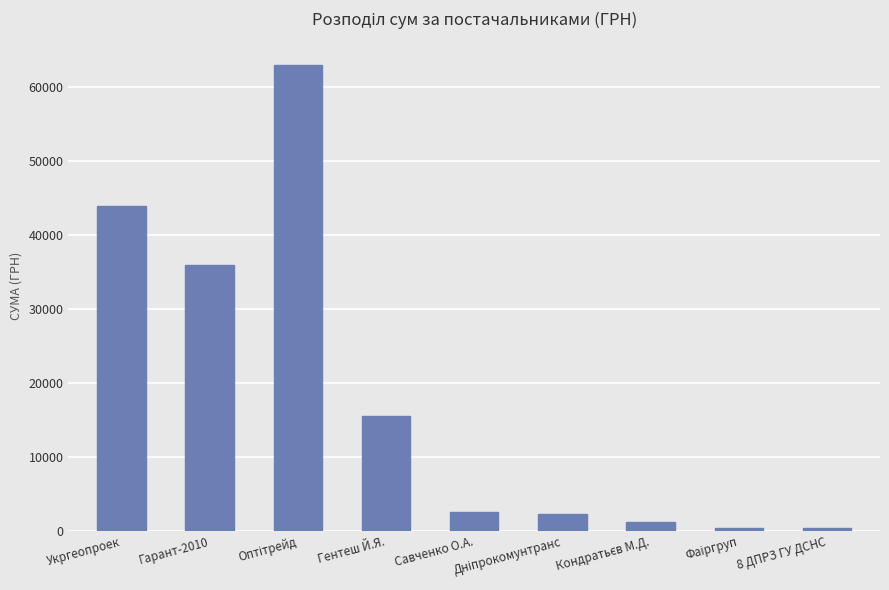

What is the label of the 8th bar from the right?

Гарант-2010